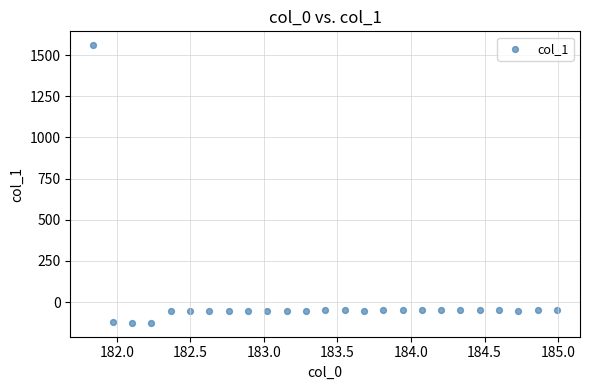

What is the range of X values (max minus min)?

3.1